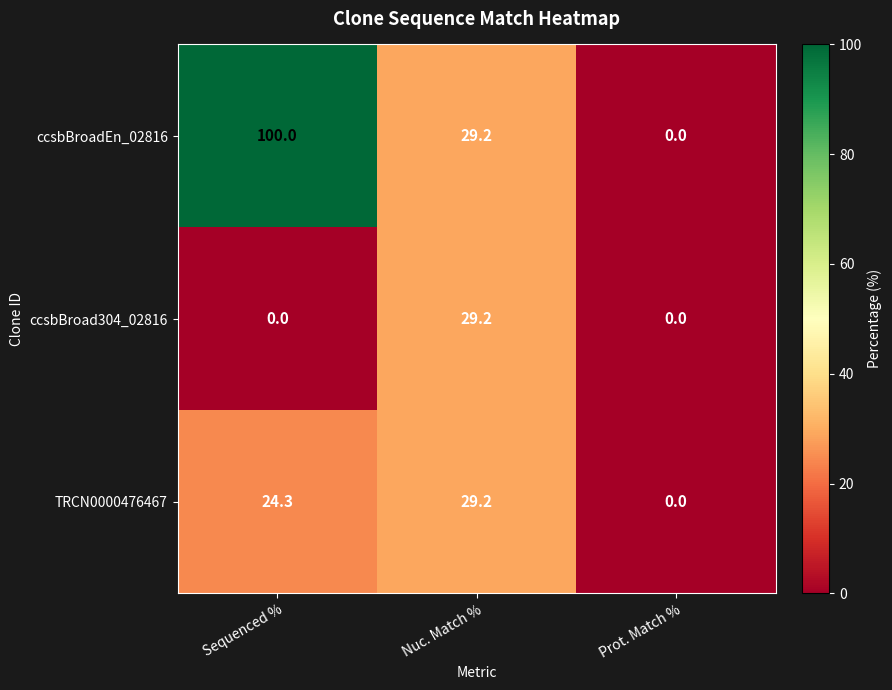

Reading right to left, list all the values displayed in this chart.

ccsbBroadEn_02816: Prot. Match %=0.0	Nuc. Match %=29.2	Sequenced %=100.0
ccsbBroad304_02816: Prot. Match %=0.0	Nuc. Match %=29.2	Sequenced %=0.0
TRCN0000476467: Prot. Match %=0.0	Nuc. Match %=29.2	Sequenced %=24.3